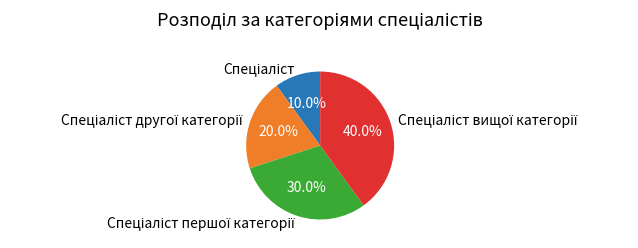

Is there a majority slice in this chart?

No